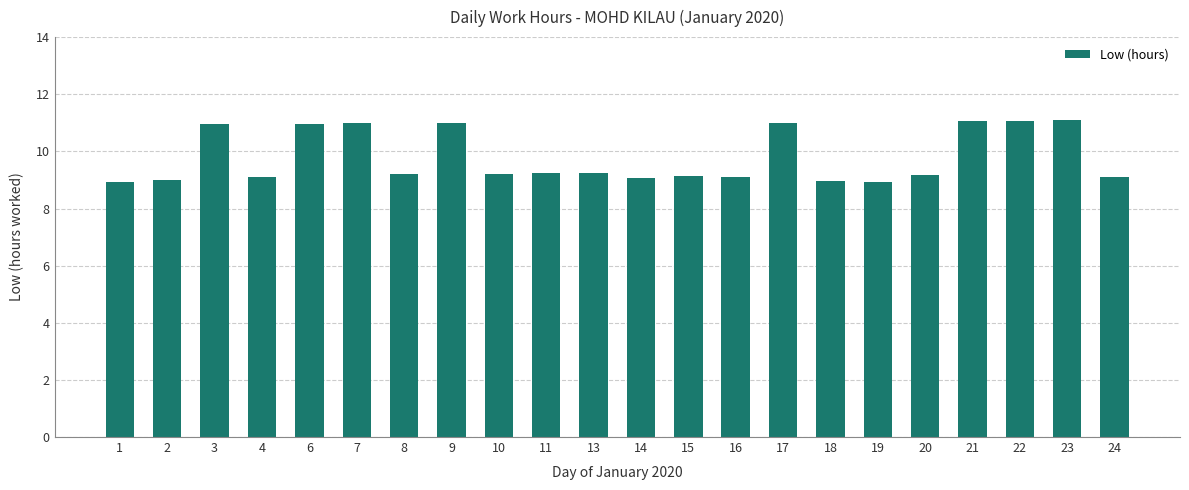

What is the value of the 17th bar from the left?

8.9